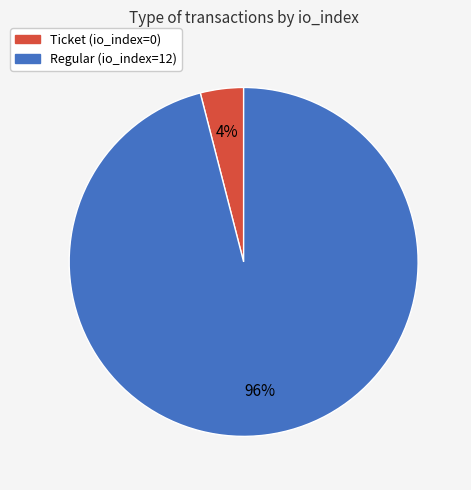

Do Regular (io_index=12) and Ticket (io_index=0) together represent more than half of the pie?

Yes